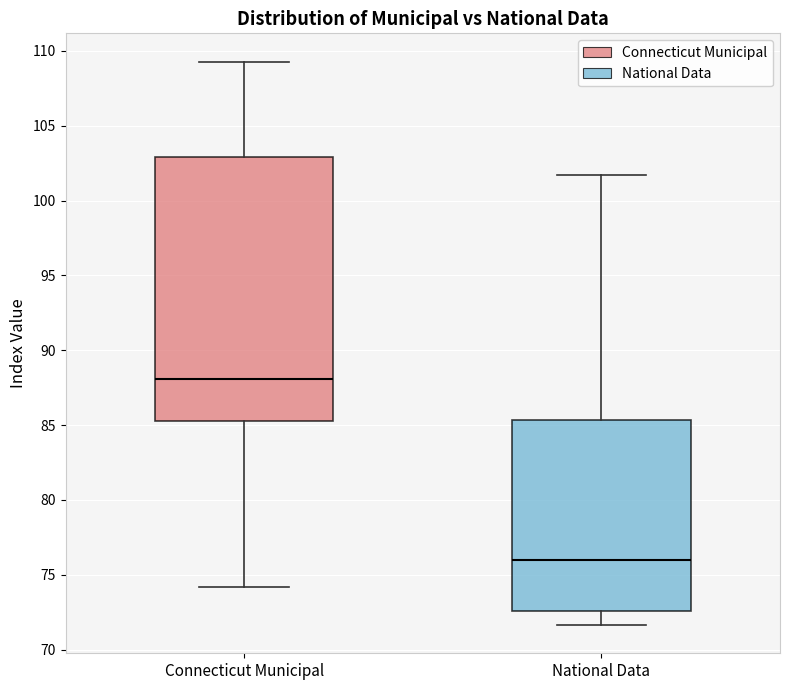

Where is the upper edge of the box for Connecticut Municipal on the y-axis? The values are not printed on the chart, so give them approximately, as read against the axis.

103.0